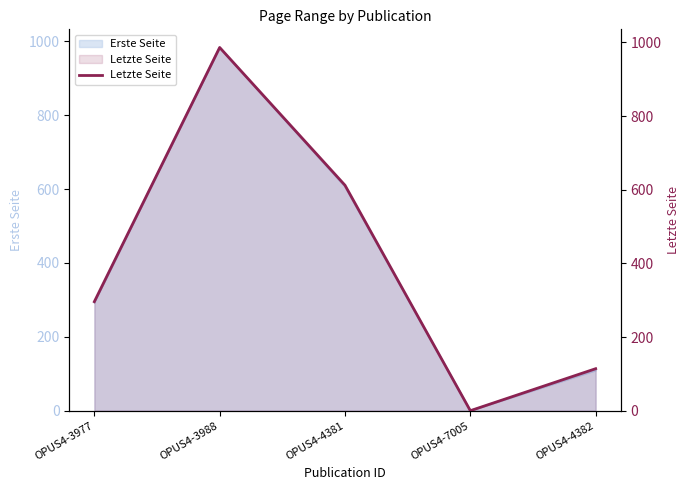

What is the label of the 3rd point from the right?

OPUS4-4381